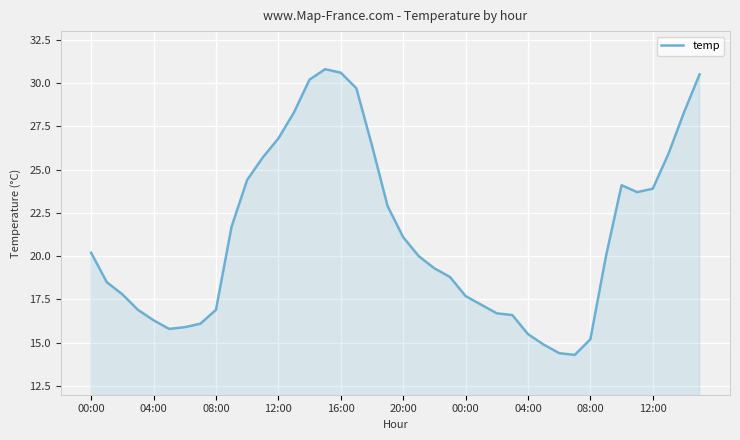

How many lines are shown in the chart?

1